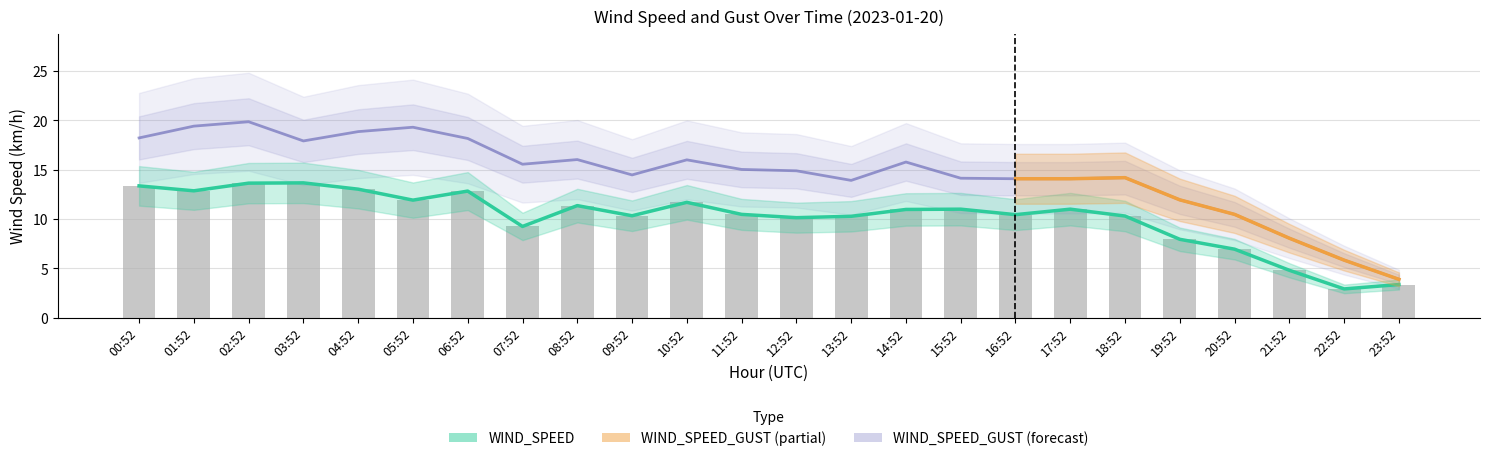

What is the total value across all series at 08:52?

27.4